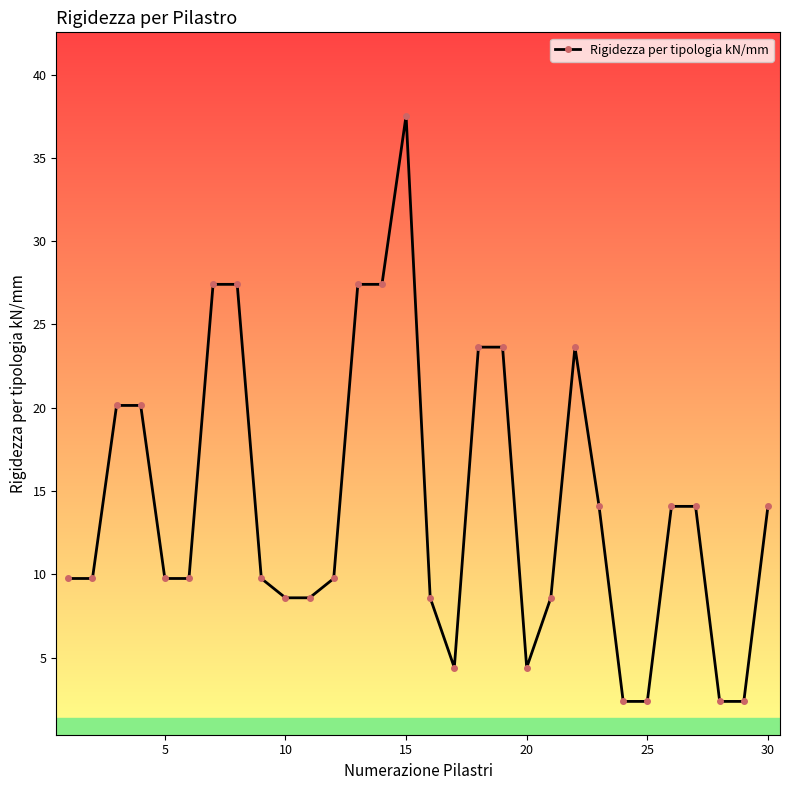

Reading right to left, extract all data points from this chart.

14.1	2.4	2.4	14.1	14.1	2.4	2.4	14.1	23.6	8.6	4.4	23.6	23.6	4.4	8.6	37.5	27.4	27.4	9.8	8.6	8.6	9.8	27.4	27.4	9.8	9.8	20.1	20.1	9.8	9.8